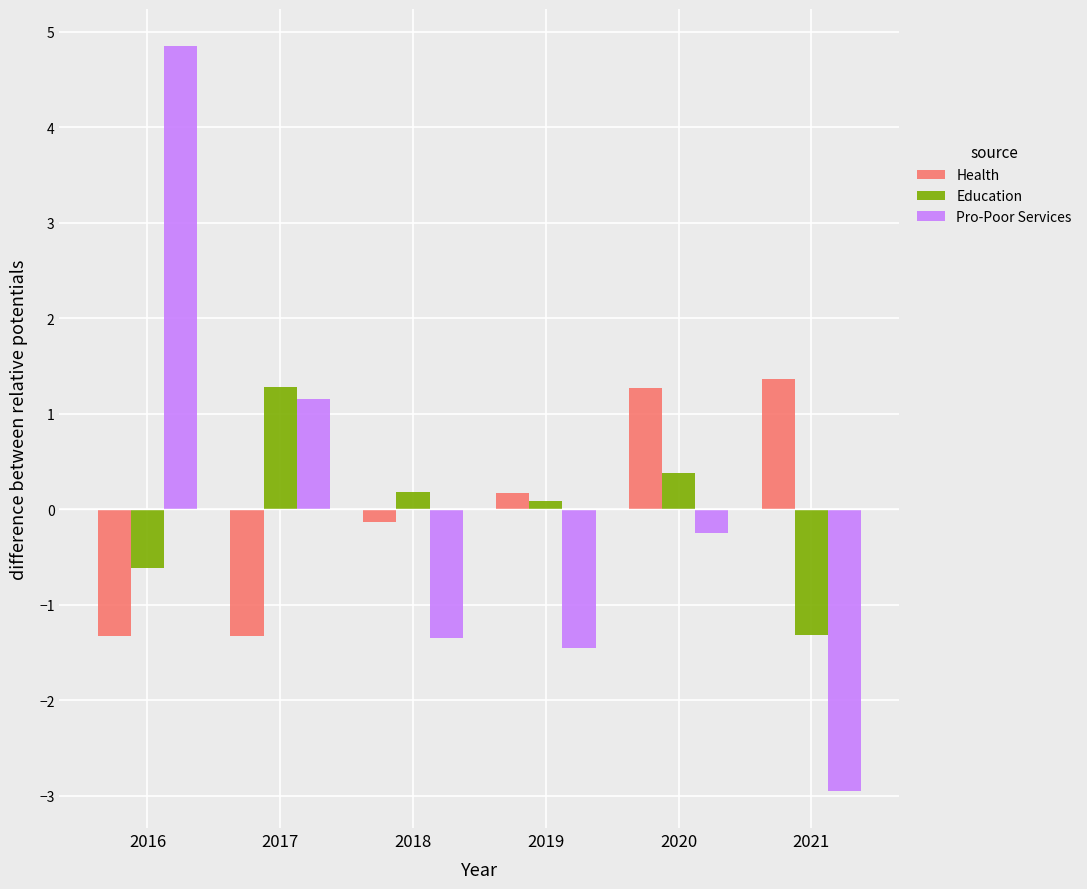

What is the spread (max minus min) of values at 2017?

2.6